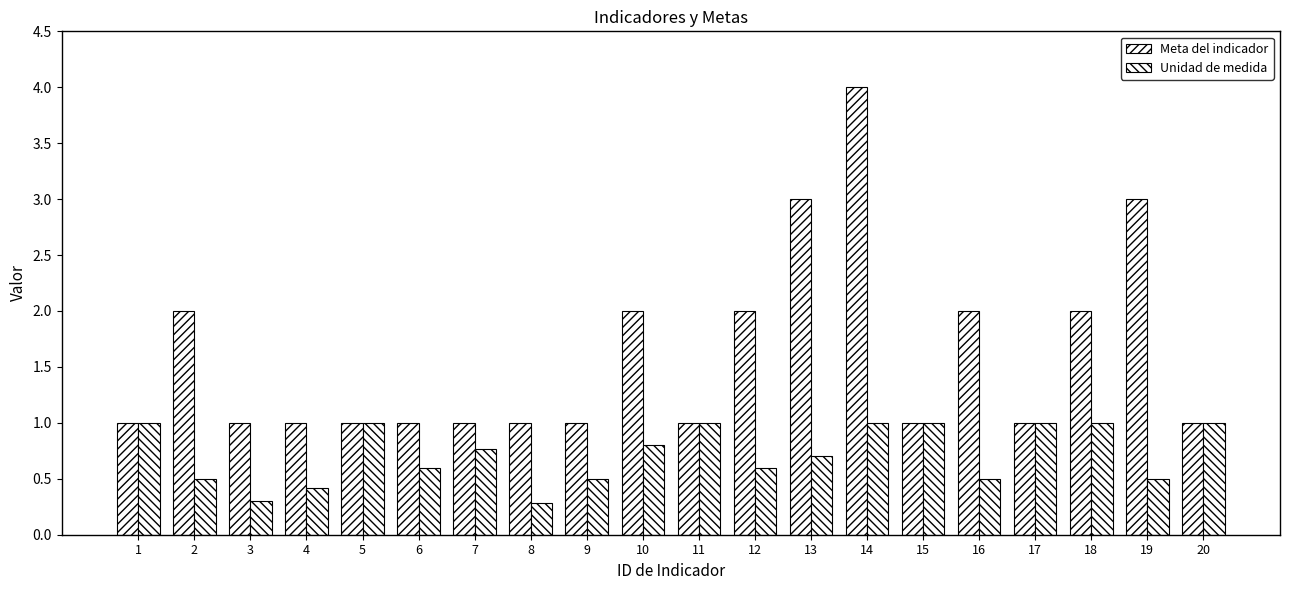

How many distinct data groups are displayed?

2